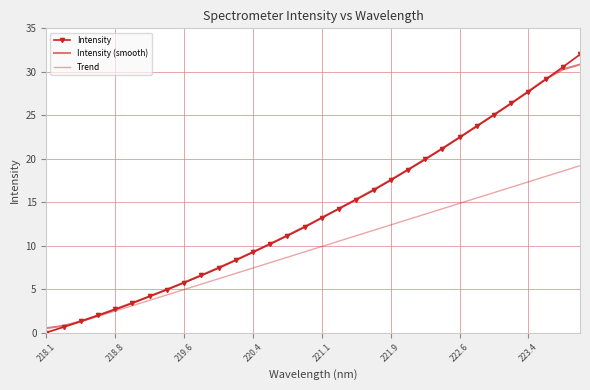

Does the chart have visible grid lines?

Yes